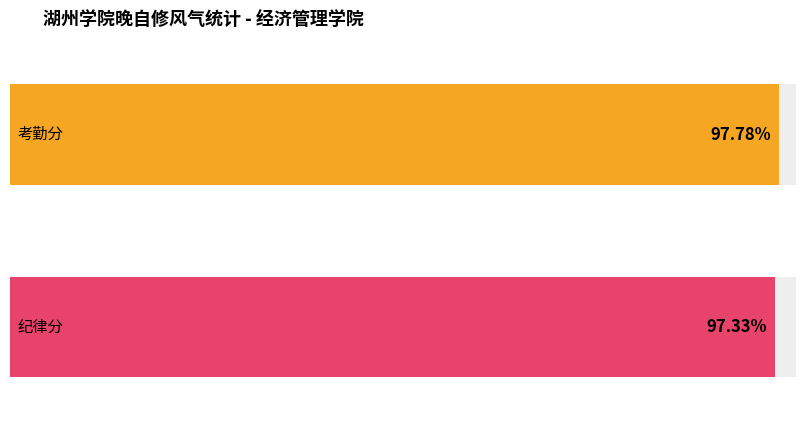

Are the bars horizontal?

Yes